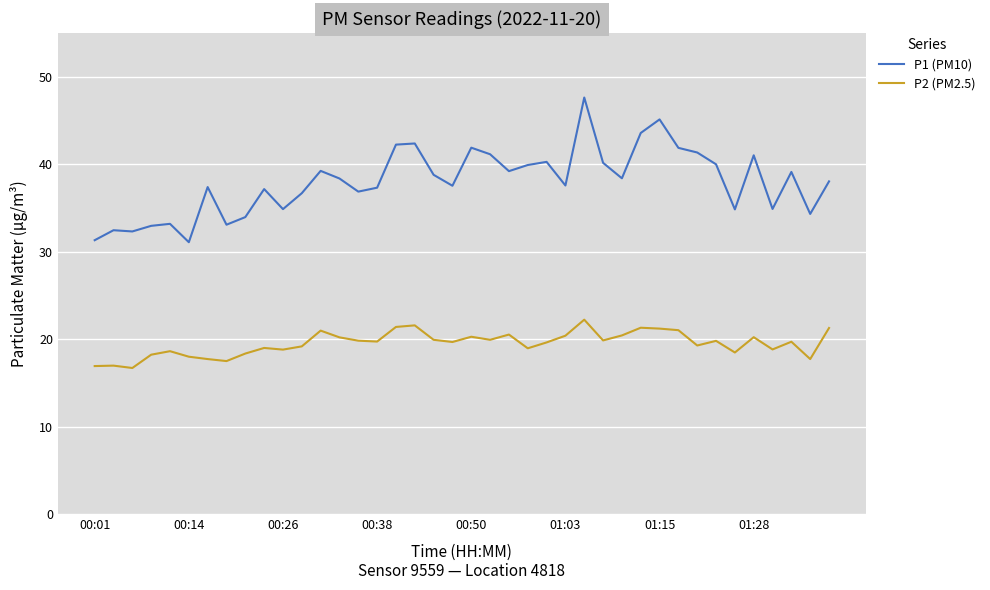

What is the smallest value displayed?

16.7